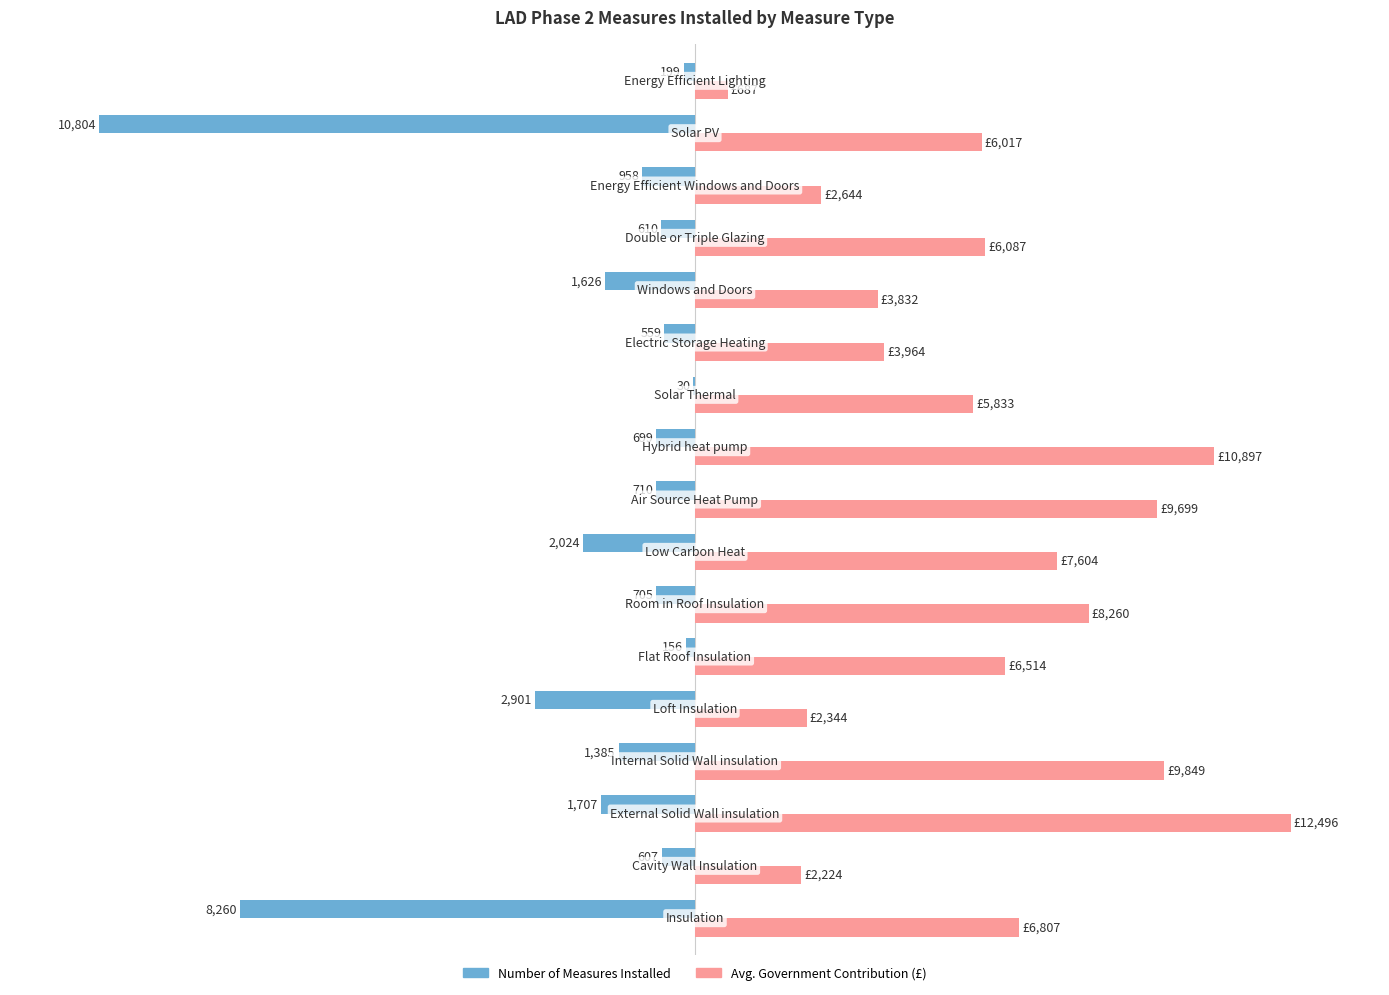

How many distinct data groups are displayed?

2